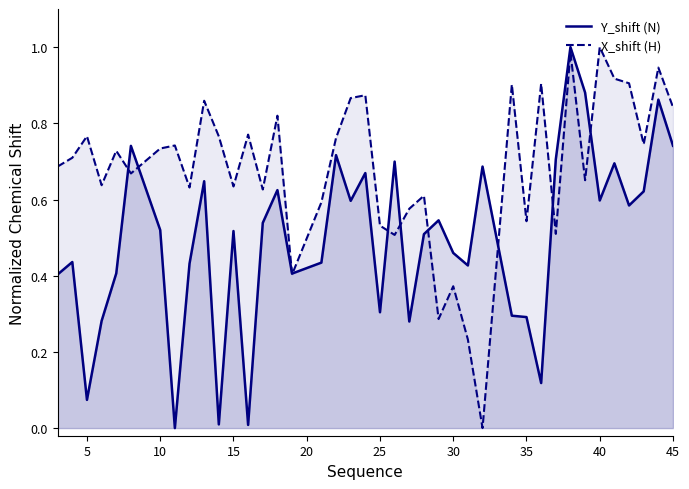

What are all the series names shown in the legend?

Y_shift (N), X_shift (H)